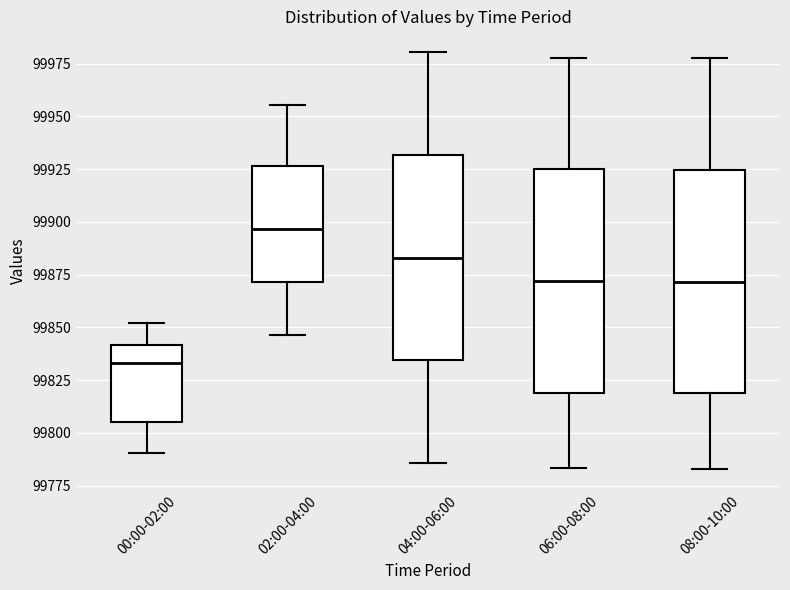

Where does the median line of the box for 02:00-04:00 sit on the y-axis? The values are not printed on the chart, so give them approximately, as read against the axis.

99895